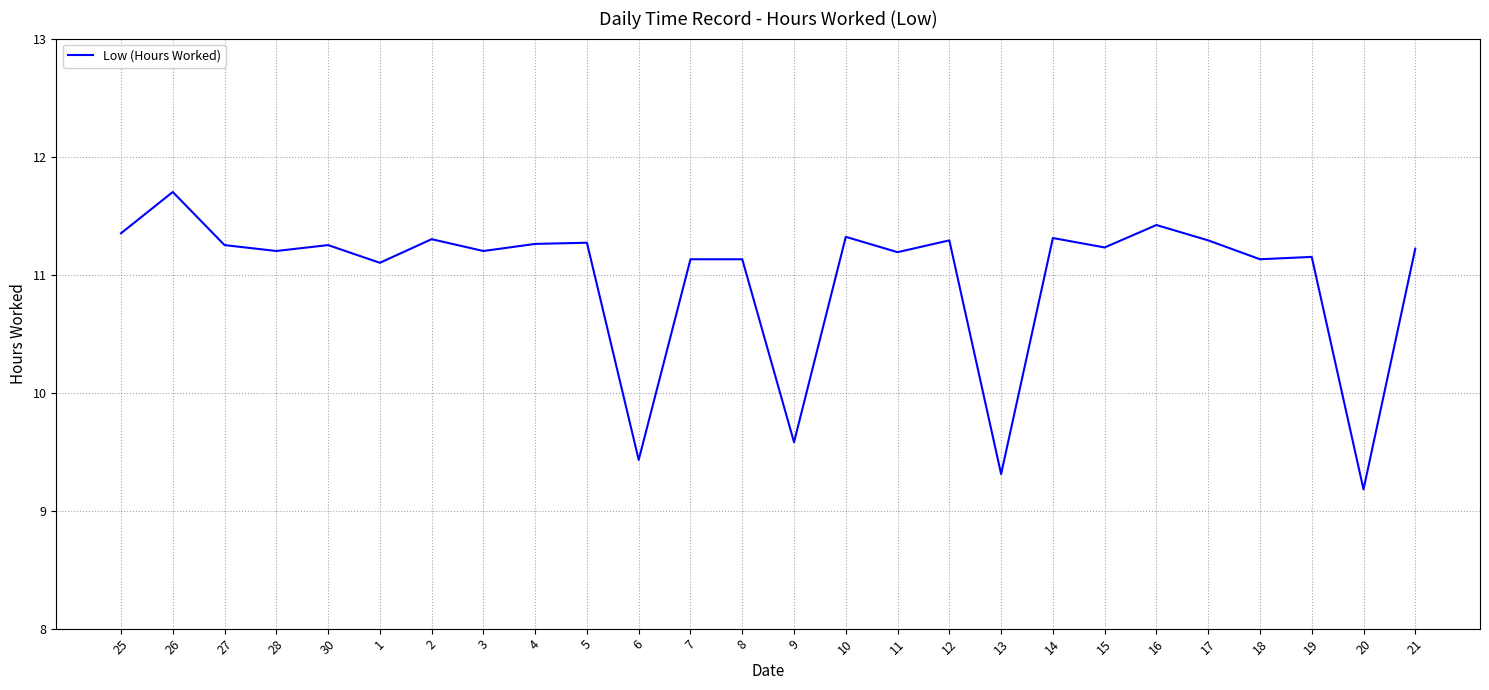

Between 8 and 27, which is larger?

27